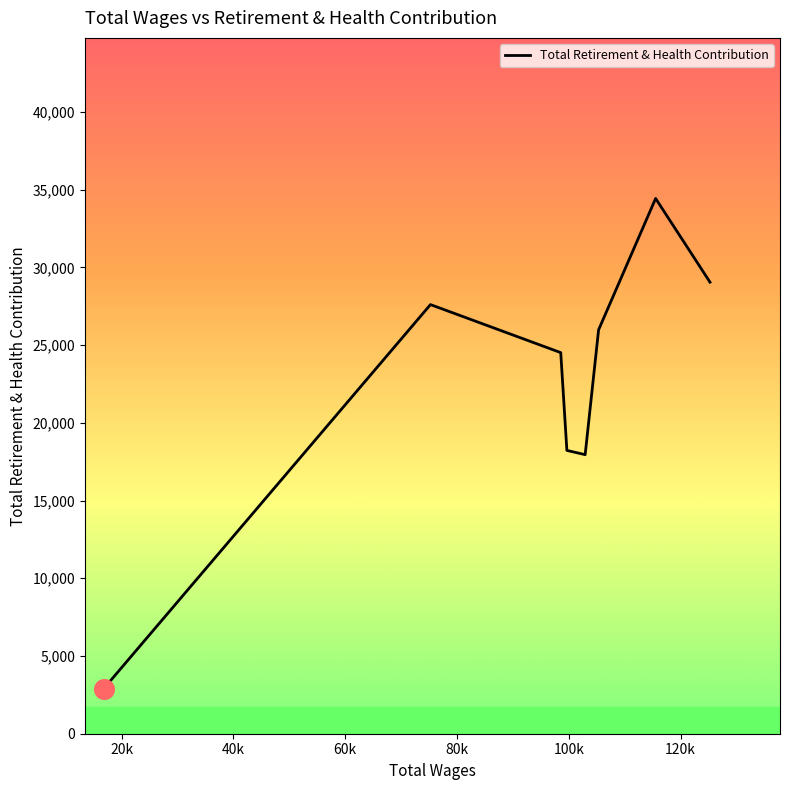

What is the difference between the maximum and minimum values?

31536